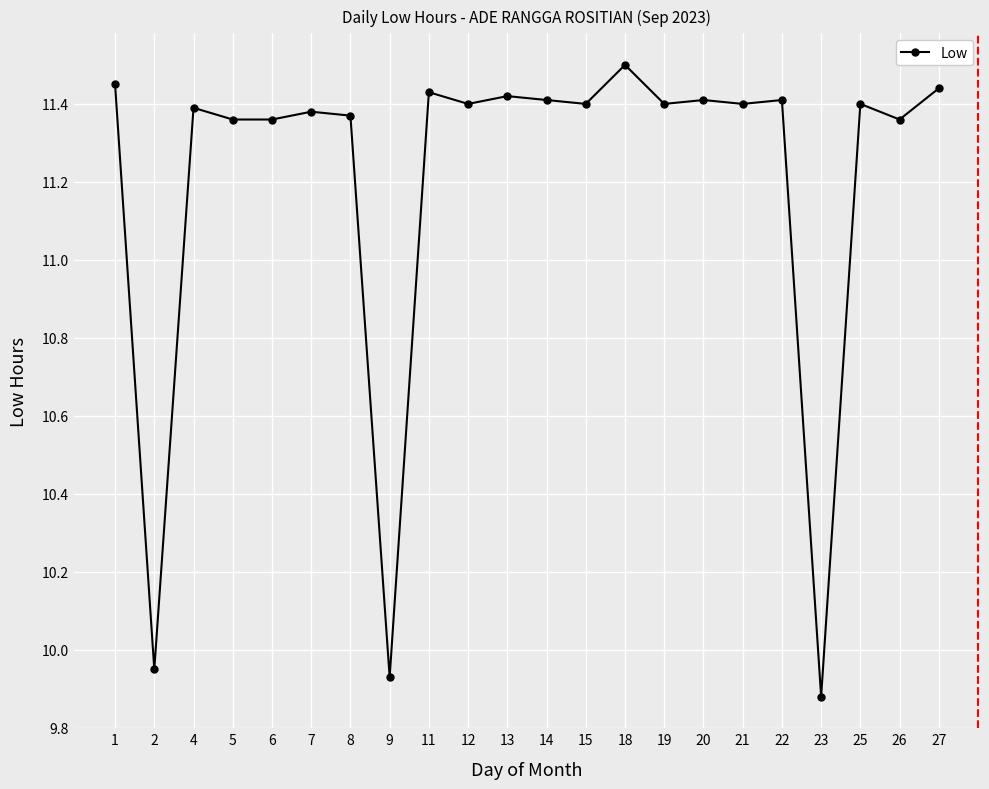

What is the difference between the maximum and second lowest values?

1.6